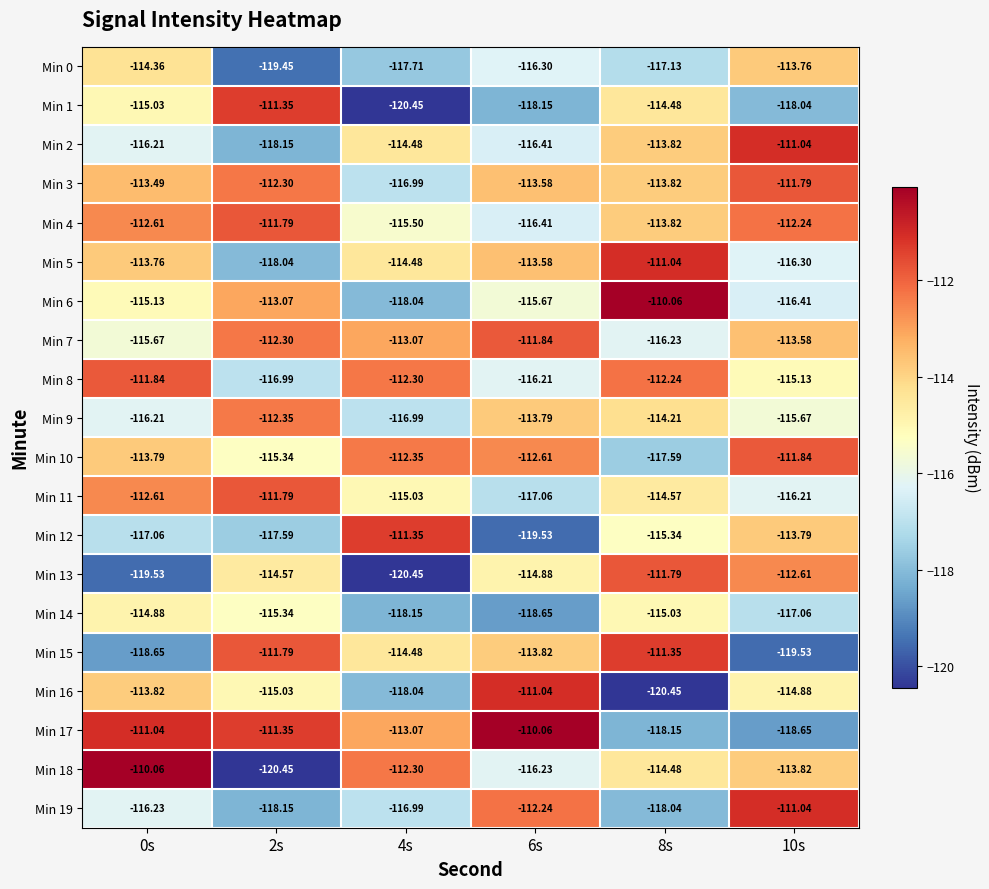

Is the value of Min 16 at 8s greater than the value of Min 12 at 2s?

No